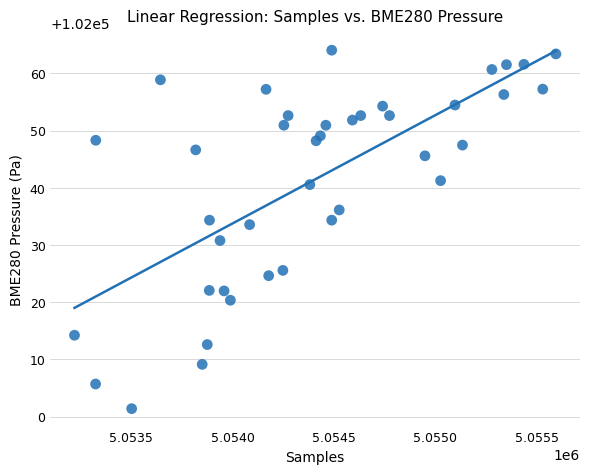

What is the range of X values (max minus min)?

2375.0